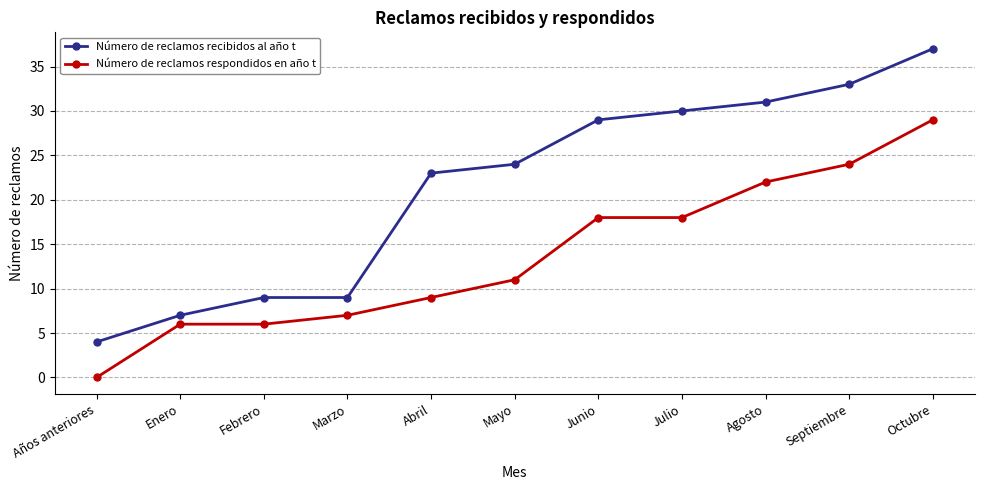

How many lines are shown in the chart?

2